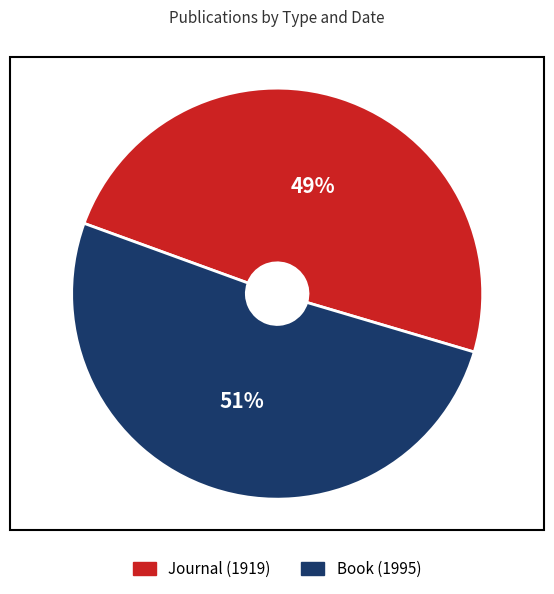

What is the smallest slice in the pie chart?

Journal (1919)